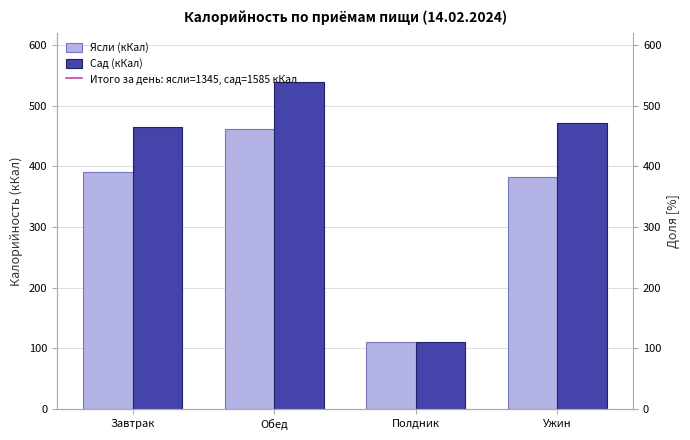

How many series are shown in this chart?

2